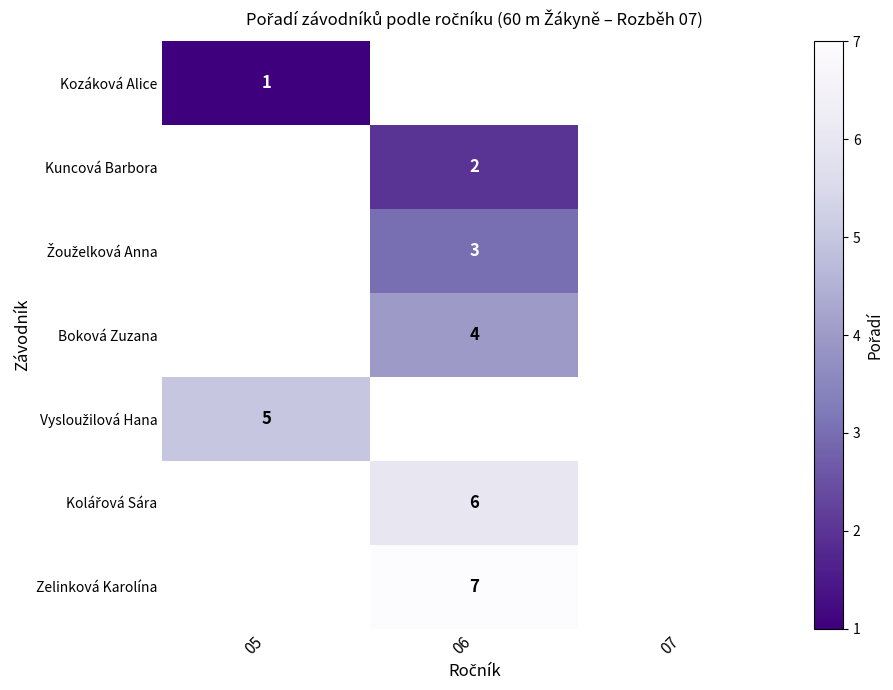

The Kuncová Barbora series shows 4 at 06. True or false?

False